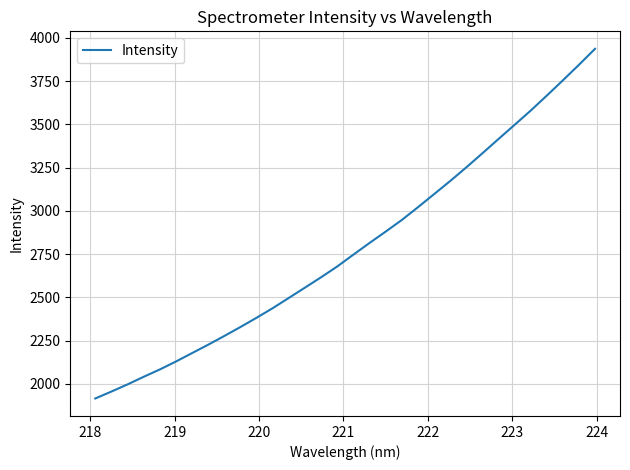

What is the difference between the maximum and minimum values?

2022.0